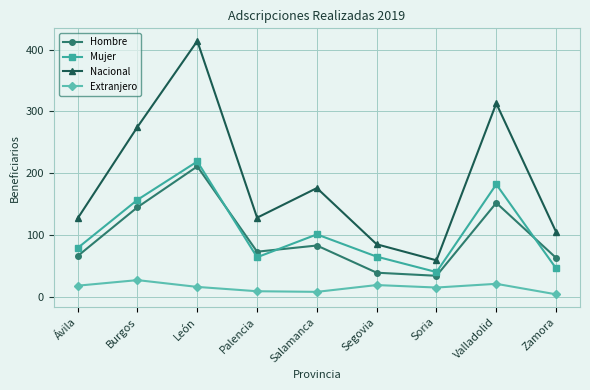

What is the difference between the Hombre values at Palencia and Ávila?

7